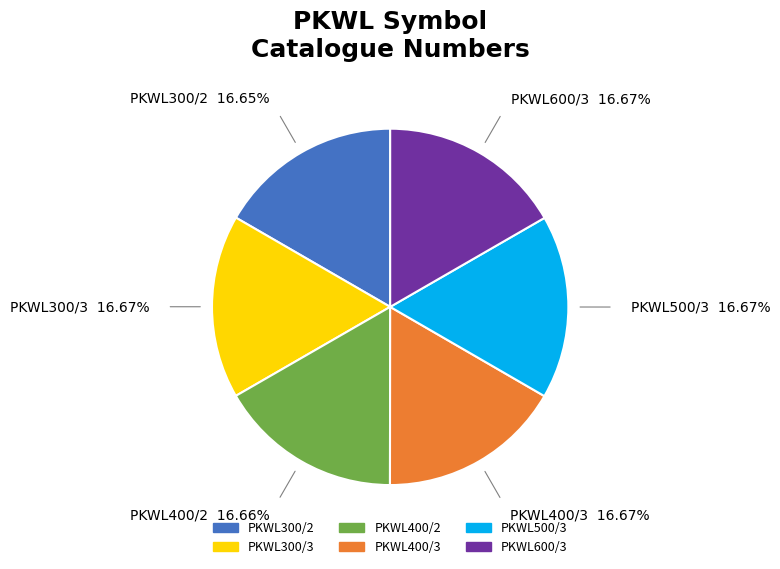

Is there any slice that represents more than half of the pie?

No